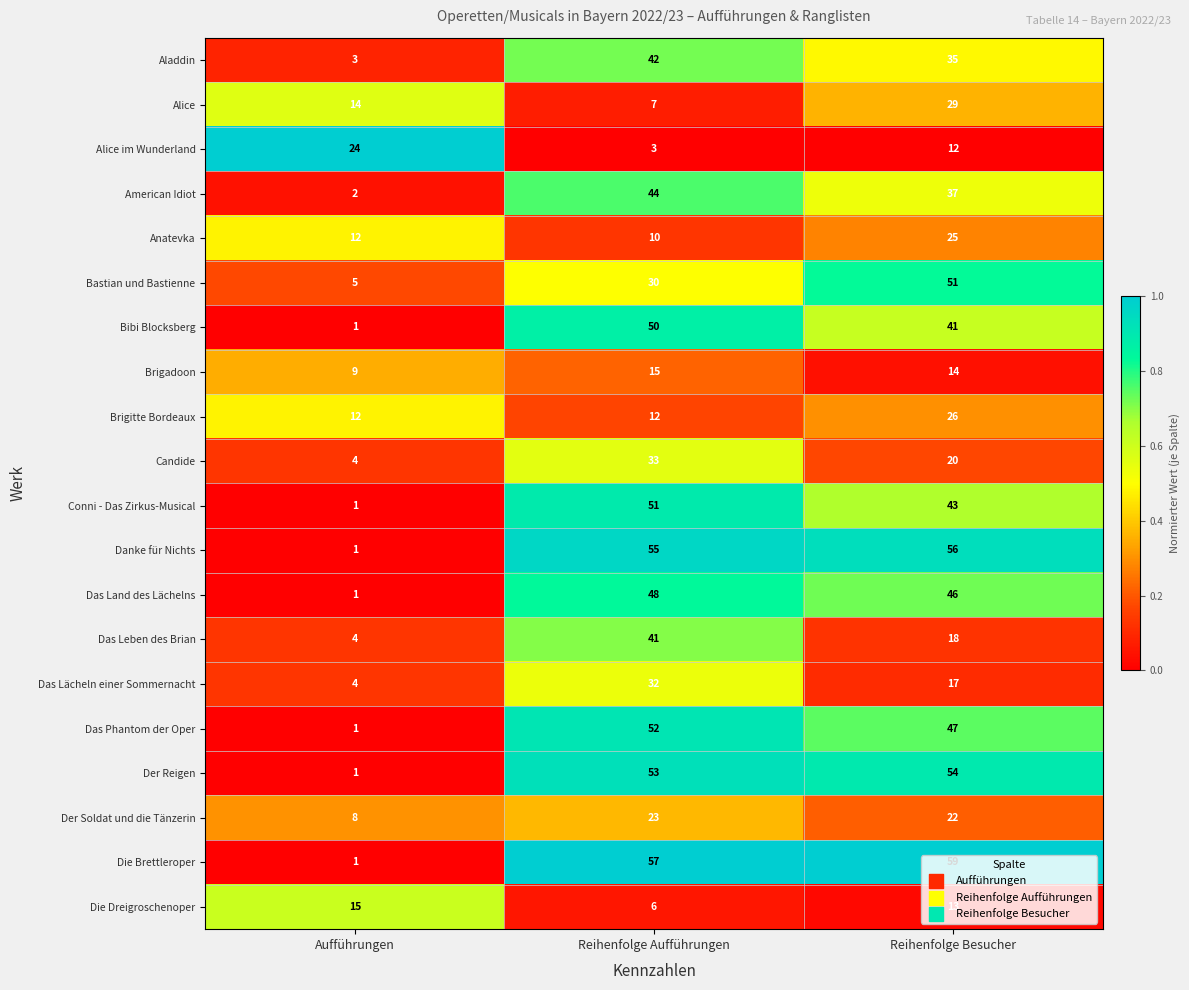

Between Reihenfolge Aufführungen and Reihenfolge Besucher, which series saw the biggest shift?

Das Leben des Brian